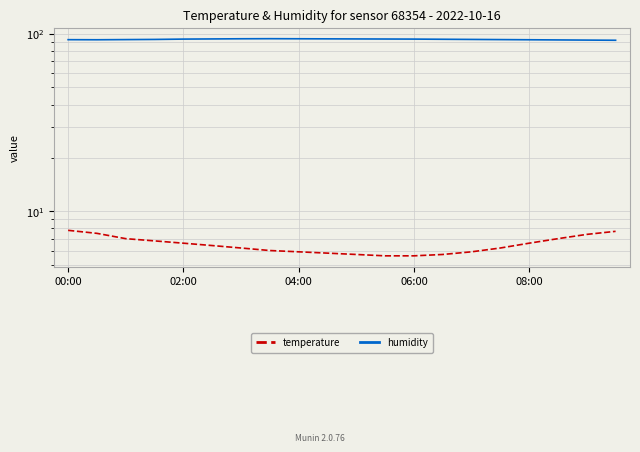

At which category is the sum across all series the highest?

00:00